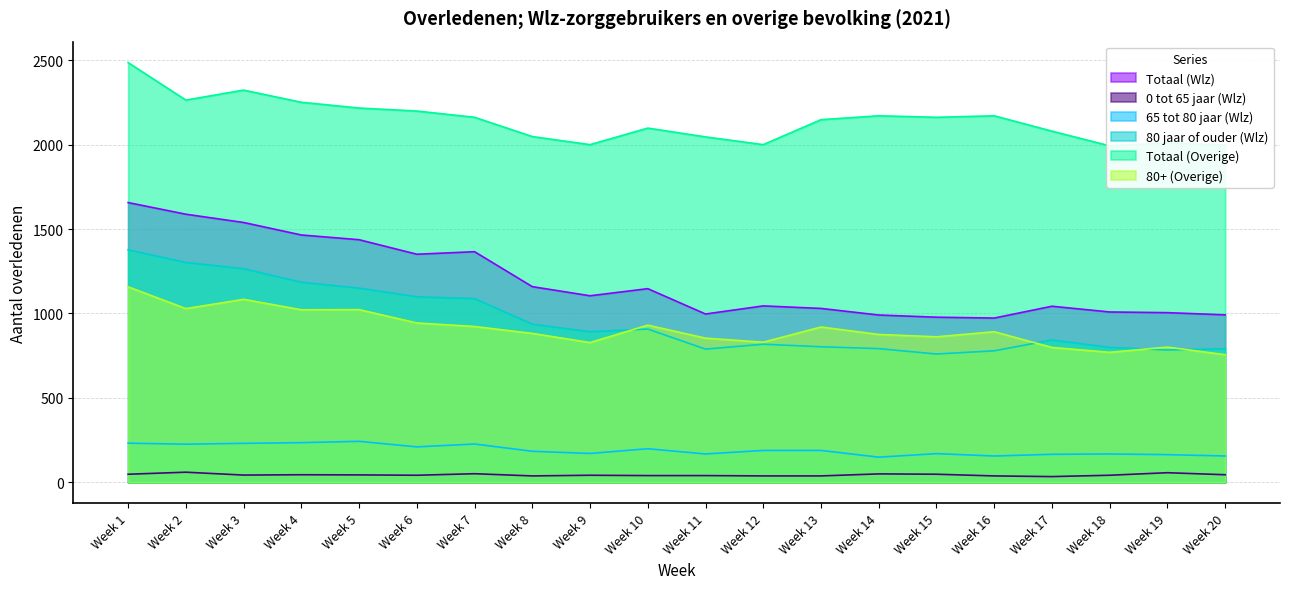

The value of 65 tot 80 jaar (Wlz) at Week 11 is 168. True or false?

True